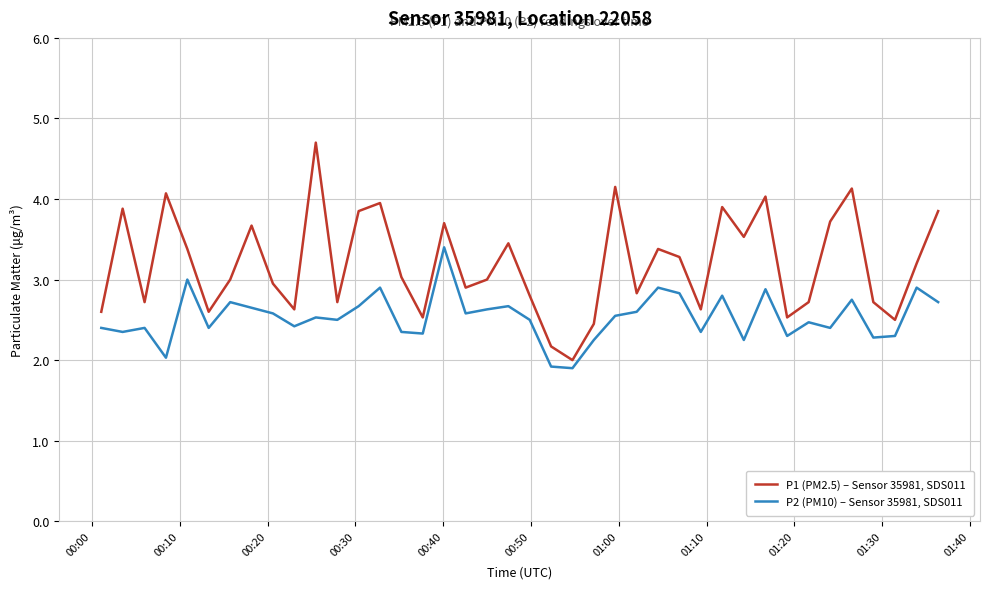

What is the minimum value shown in the chart?

1.9